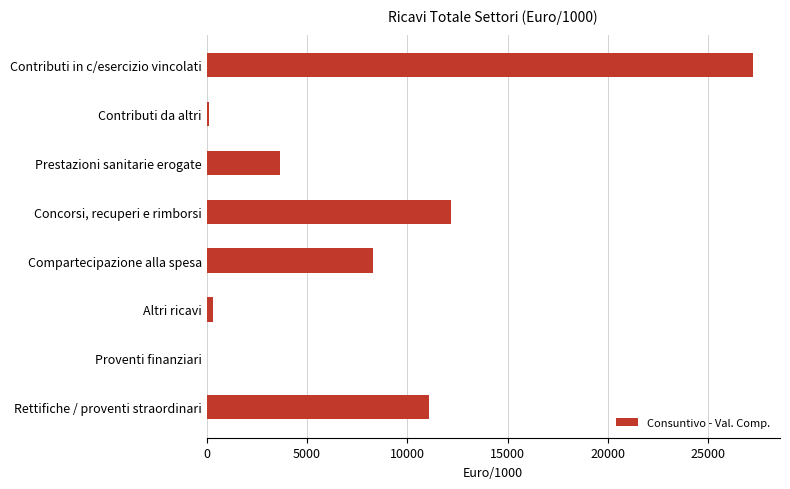

What is the change in value from Contributi in c/esercizio vincolati to Rettifiche / proventi straordinari?

-16134.1